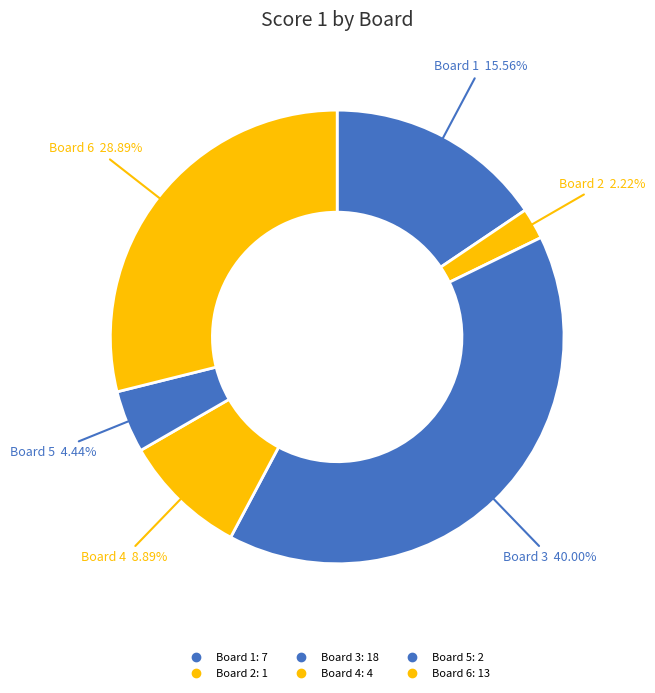

Count the number of slices in the pie.

6